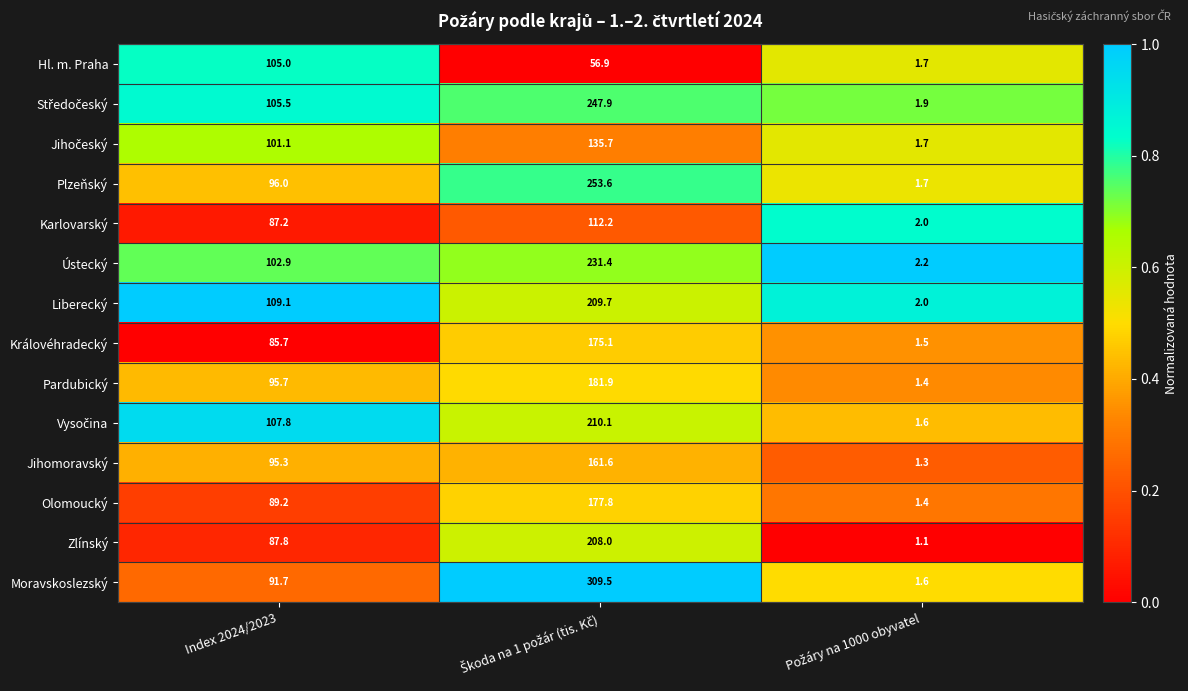

What is the difference between the maximum and minimum values in the Liberecký series?

207.7